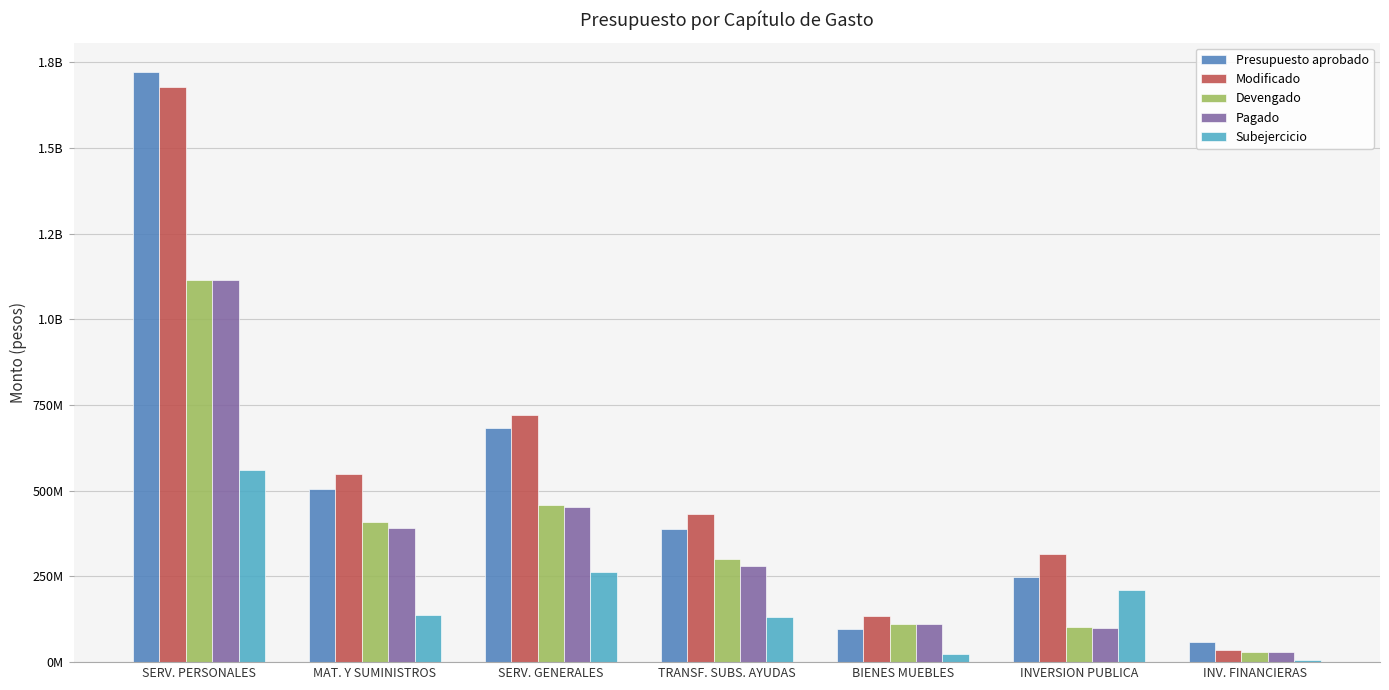

Does the chart contain stacked bars?

No